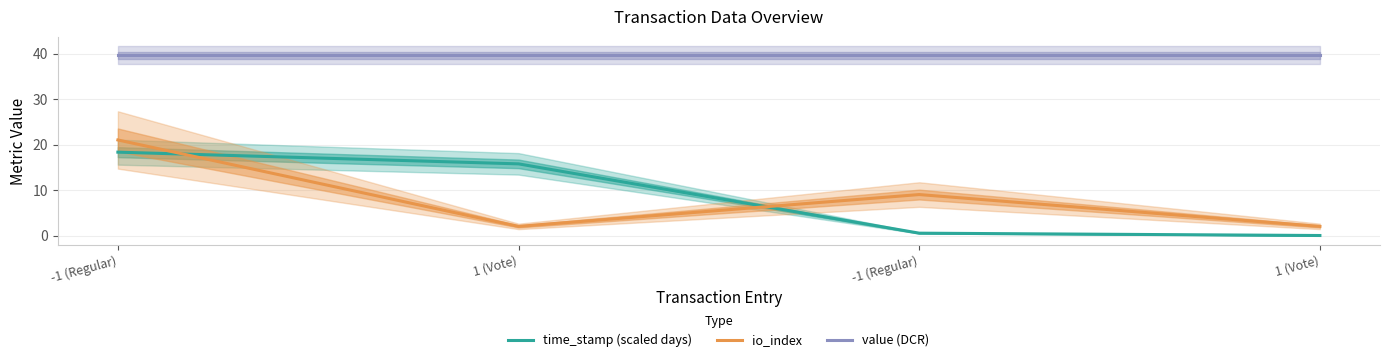

Is the value of time_stamp (scaled days) at 1 (Vote) greater than the value of value (DCR) at -1 (Regular)?

No